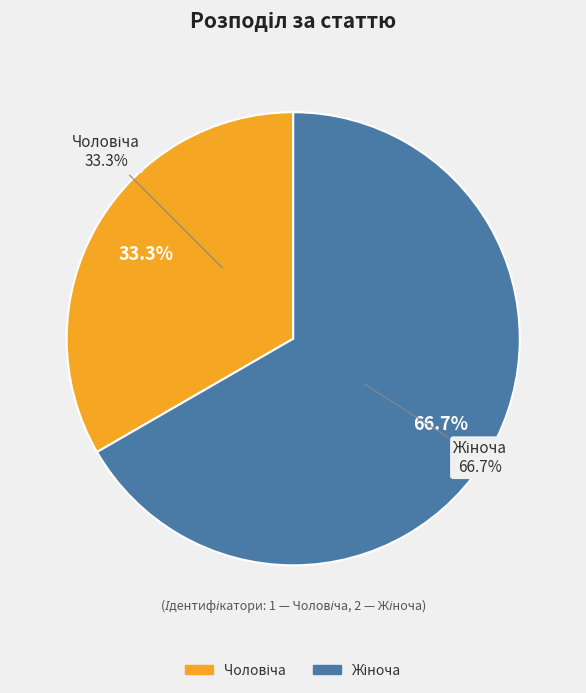

Which category has the smallest portion of the pie?

Чоловіча